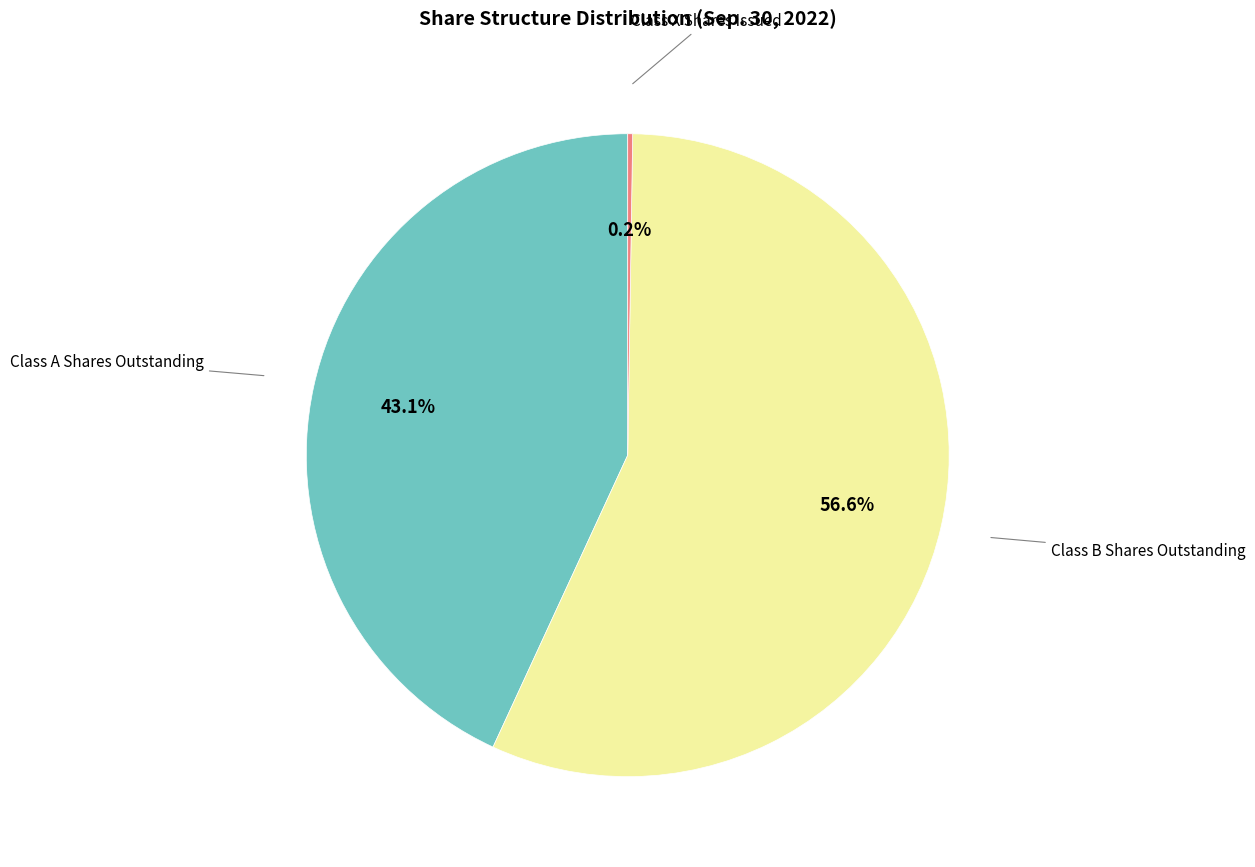

Is there a majority slice in this chart?

Yes